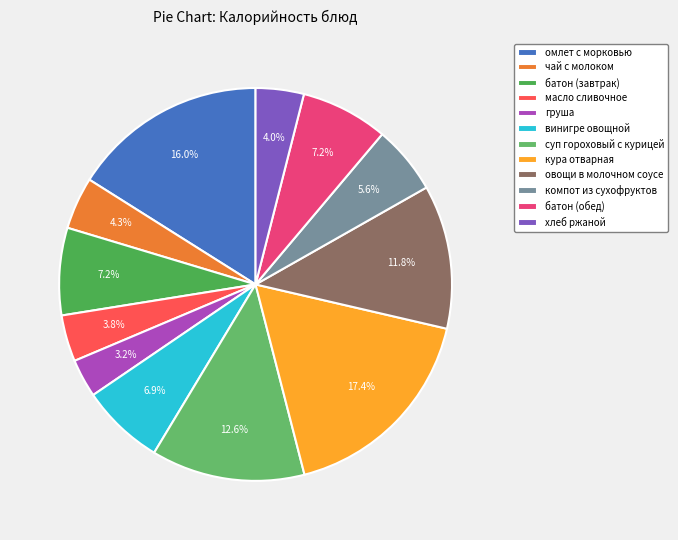

Which category has the smallest portion of the pie?

груша